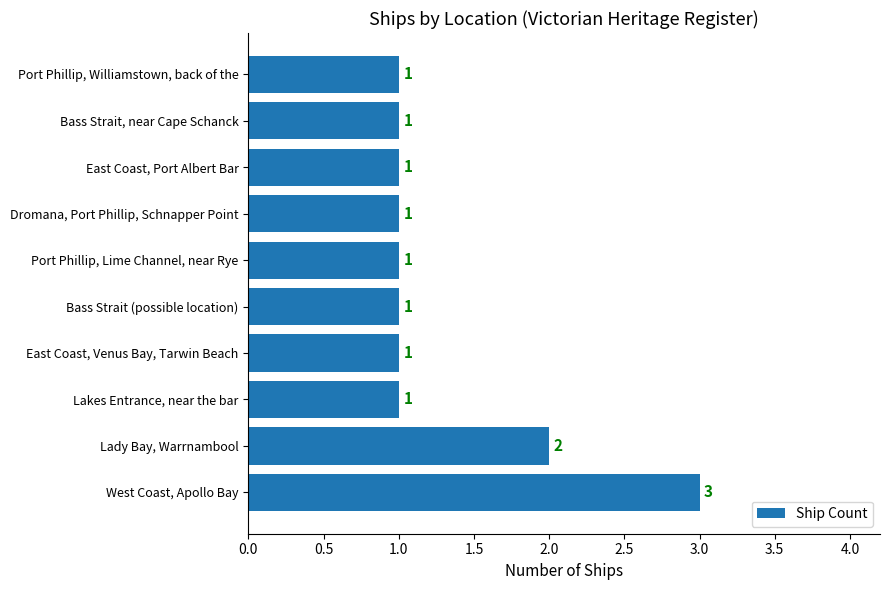

Reading top to bottom, what are all the values shown in this chart?

Port Phillip, Williamstown, back of the=1	Bass Strait, near Cape Schanck=1	East Coast, Port Albert Bar=1	Dromana, Port Phillip, Schnapper Point=1	Port Phillip, Lime Channel, near Rye=1	Bass Strait (possible location)=1	East Coast, Venus Bay, Tarwin Beach=1	Lakes Entrance, near the bar=1	Lady Bay, Warrnambool=2	West Coast, Apollo Bay=3